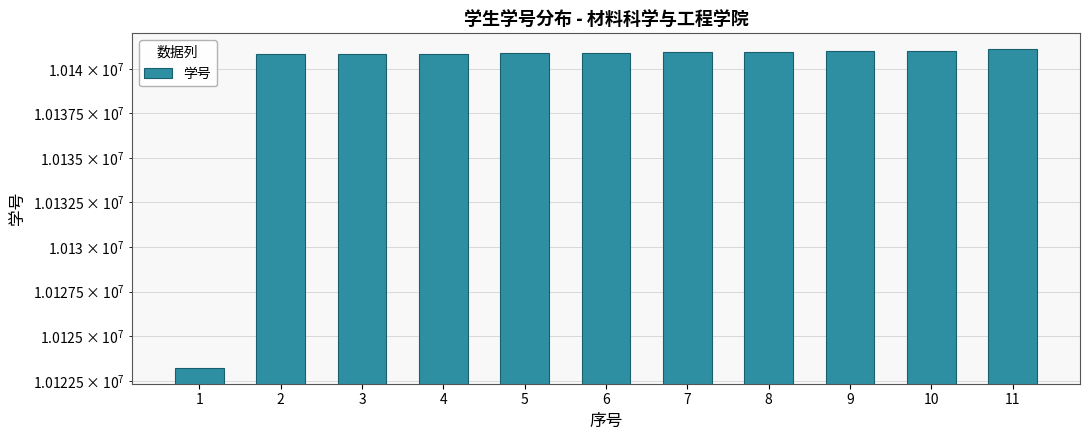

True or false: the data shows 6494493 at 2.

False